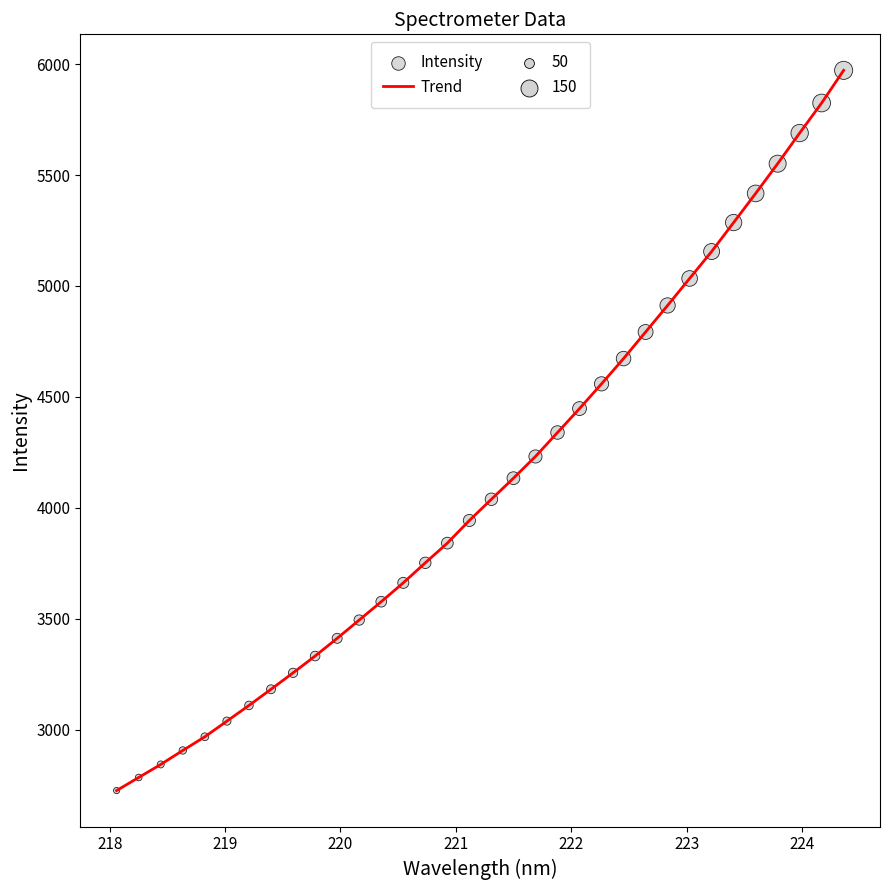

What is the minimum value shown in the chart?

2726.9